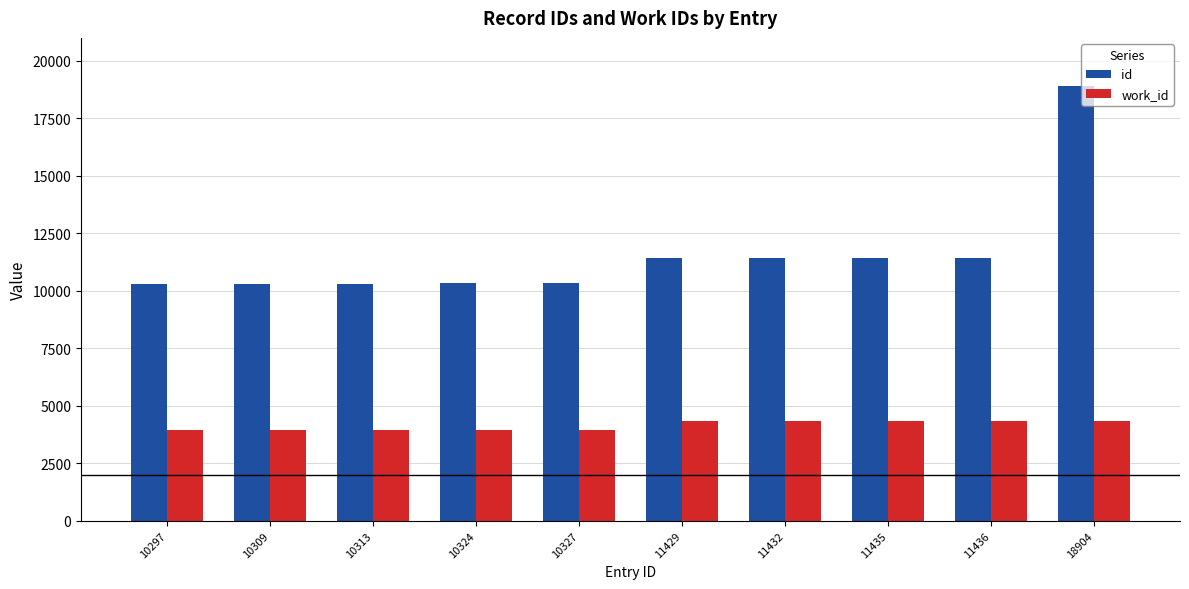

What are all the series names shown in the legend?

id, work_id